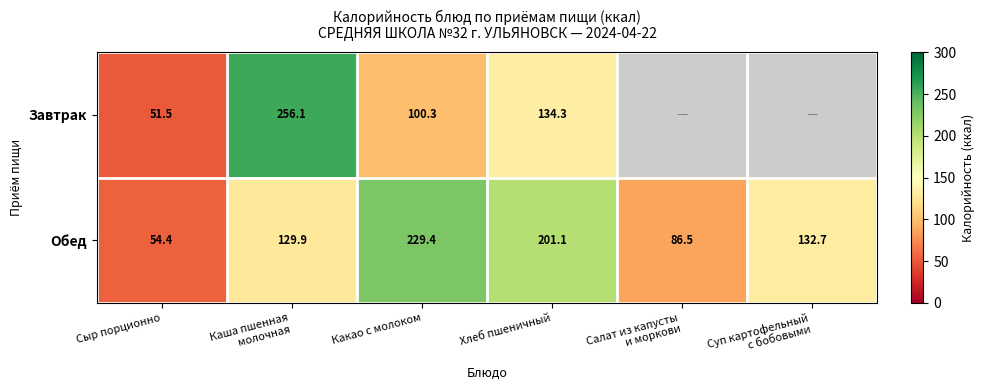

True or false: Завтрак has a value of 51.5 at Сыр порционно.

True